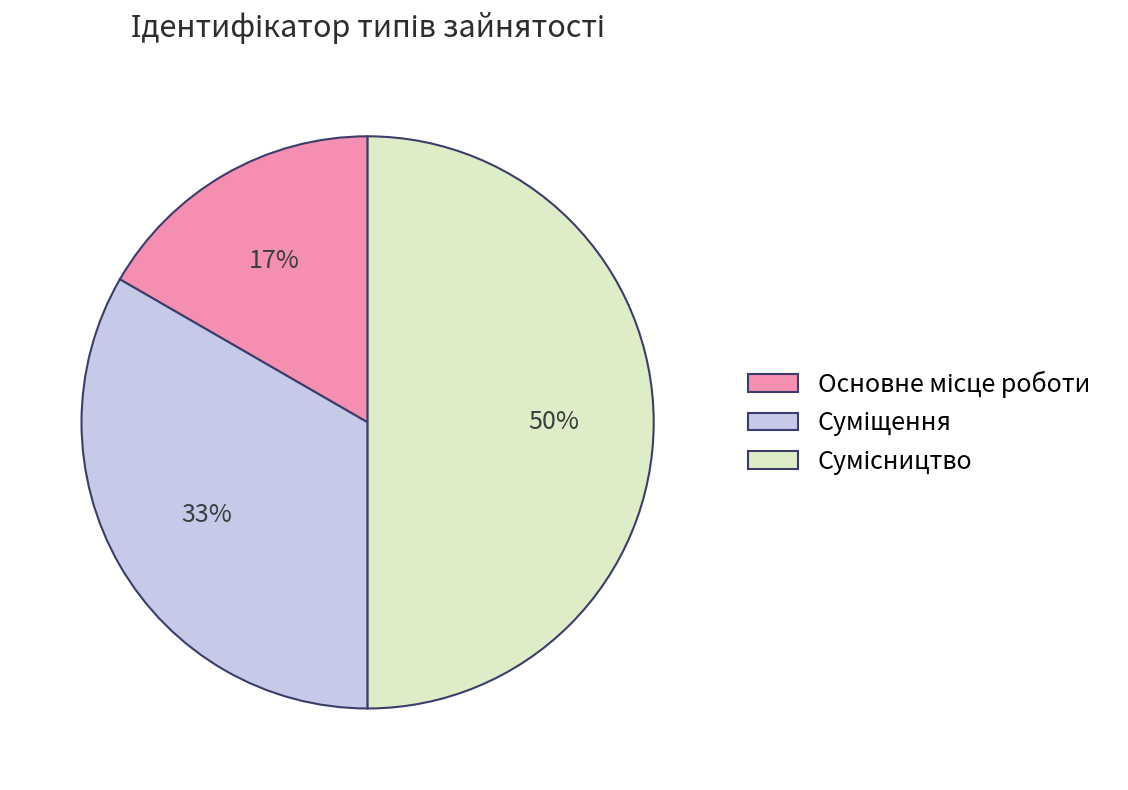

To the nearest percent, what is the average slice percentage?

33%